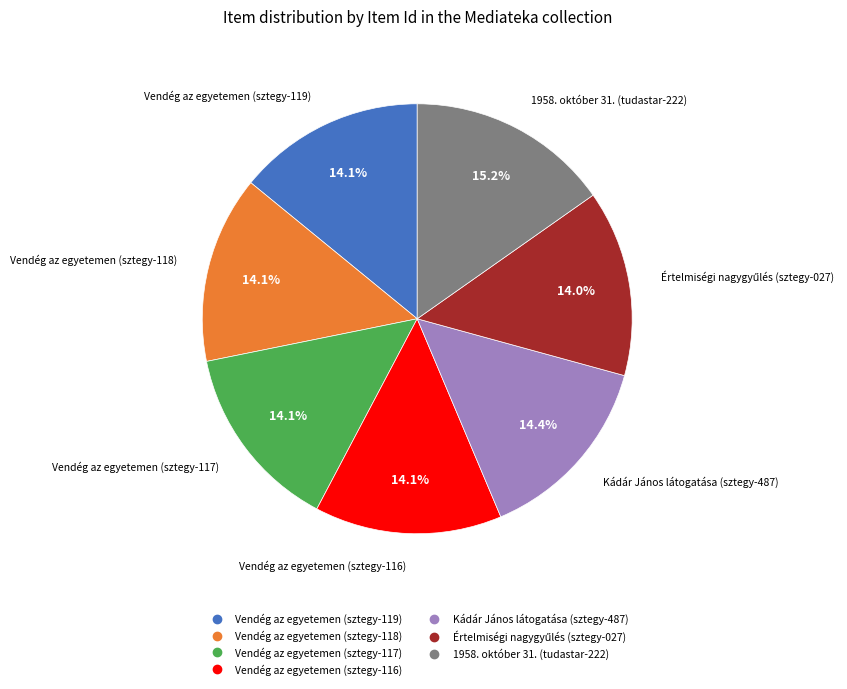

Between 1958. október 31. (tudastar-222) and Vendég az egyetemen (sztegy-116), which is larger?

1958. október 31. (tudastar-222)